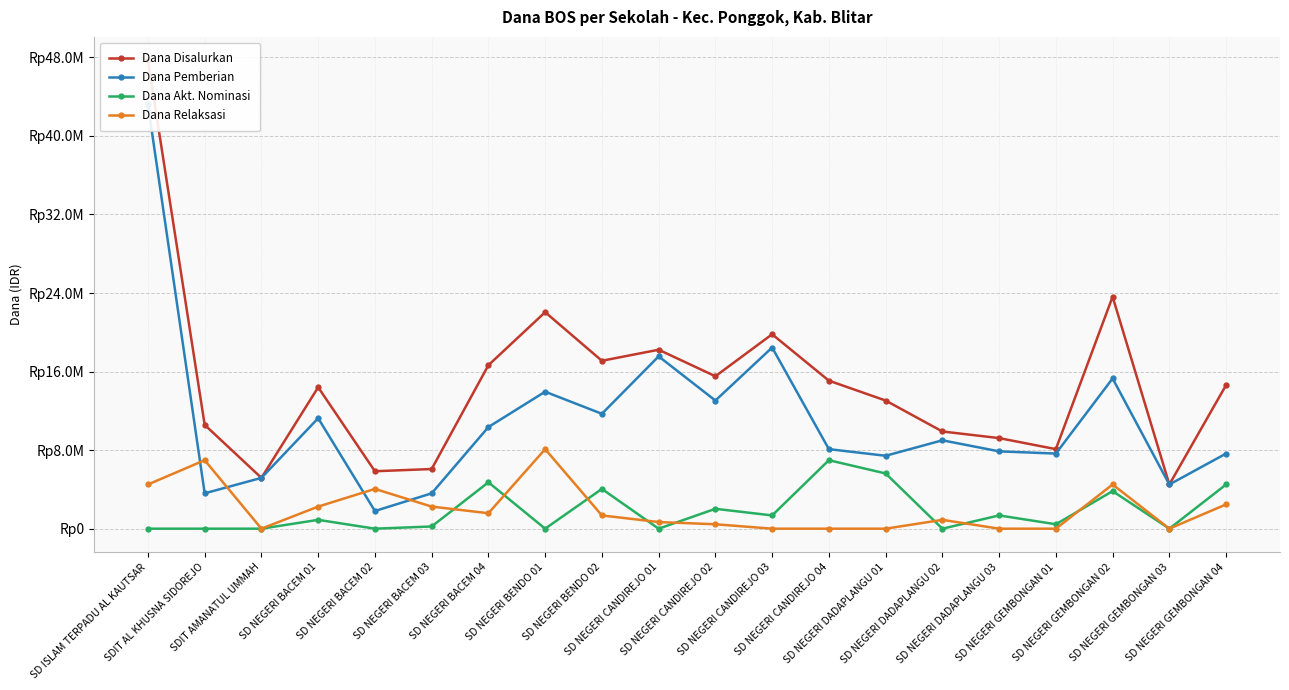

What is the label of the 12th point from the left?

SD NEGERI CANDIREJO 03